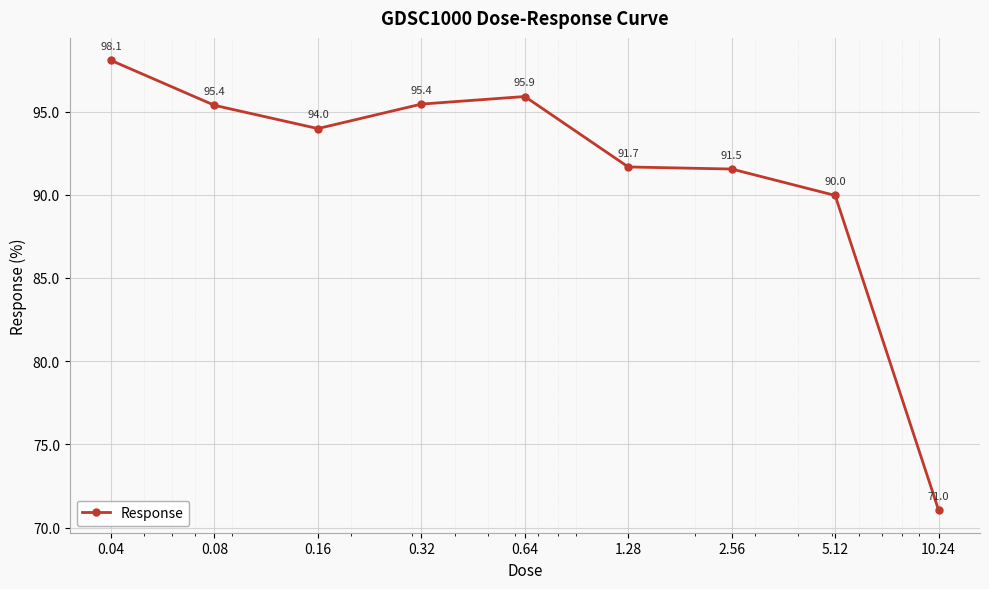

What is the value of the 4th point from the left?

95.4